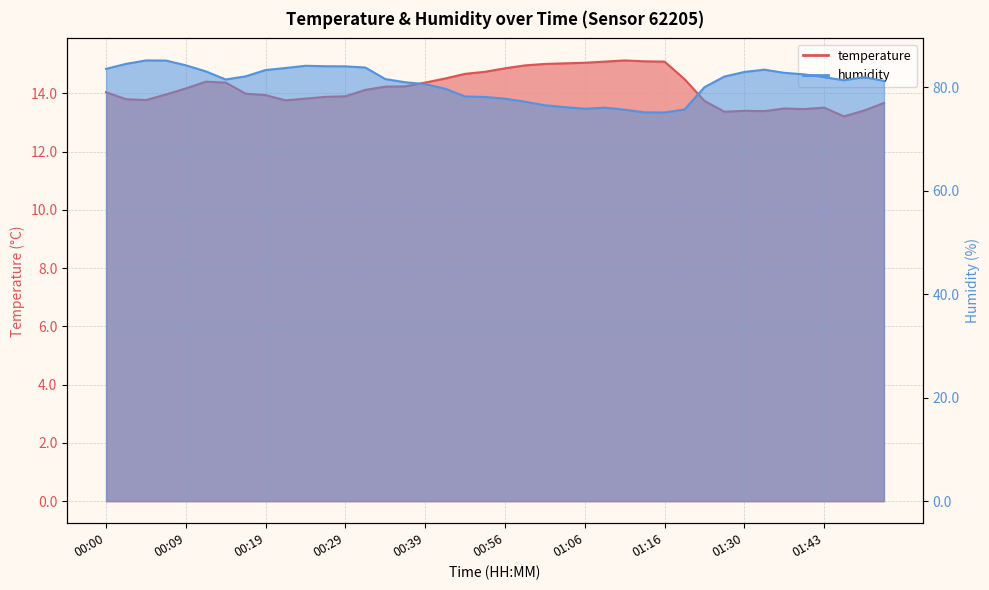

At which category does temperature reach its first local peak?

00:12